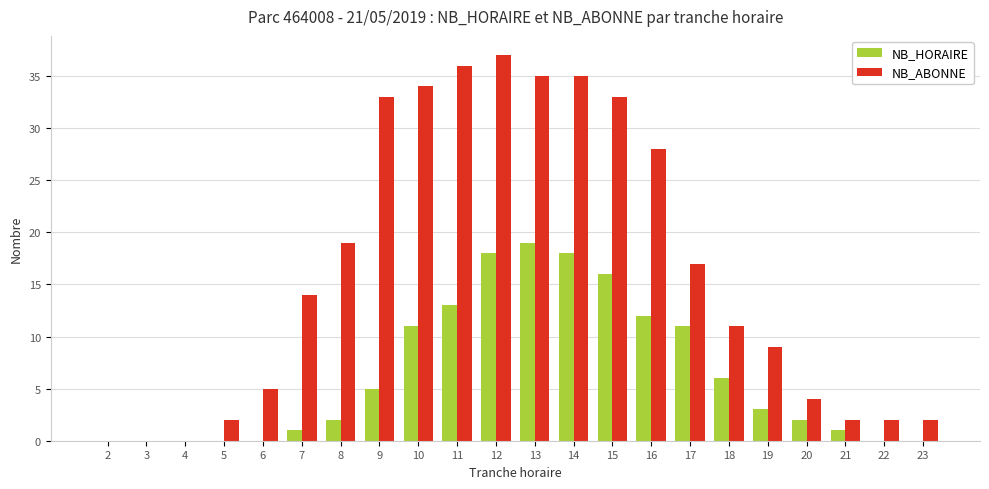

What is the sum of all NB_ABONNE values?

358